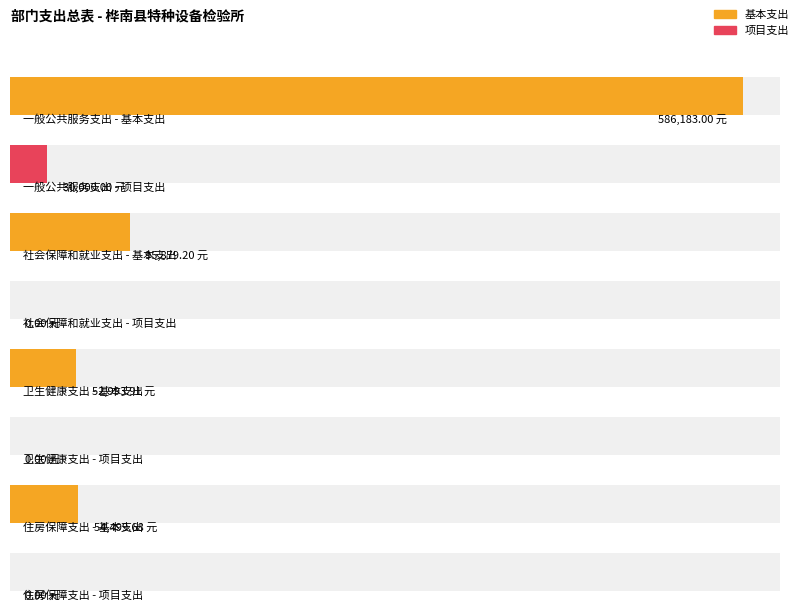

What is the value of the 基本支出 bar at the 2nd from the left?

95879.2